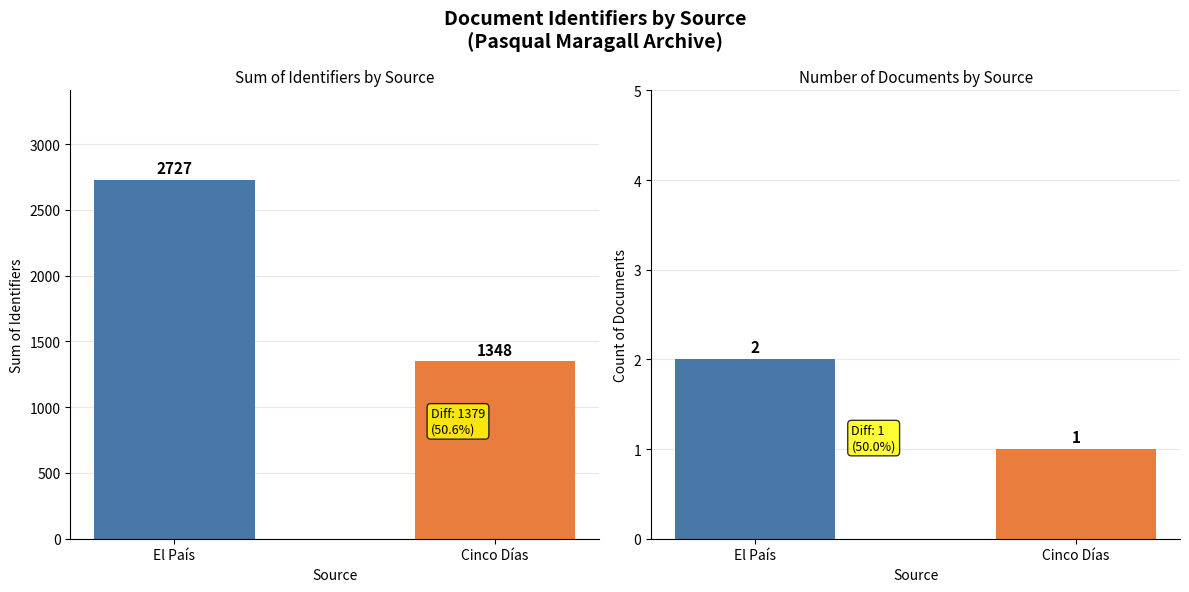

What is the total value across all series at El País?

2729